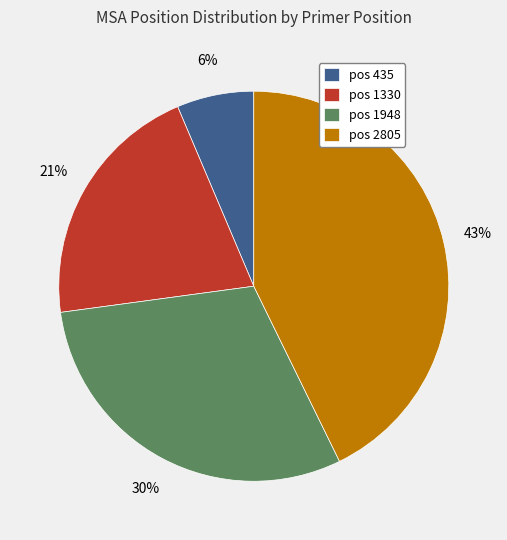

Does any single category account for the majority?

No